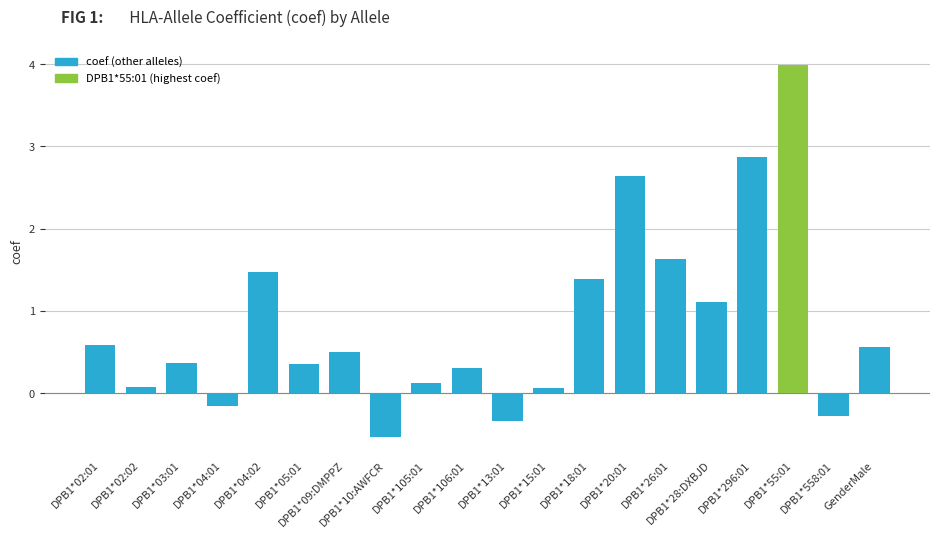

True or false: the data shows 0.4 at DPB1*02:01.

False